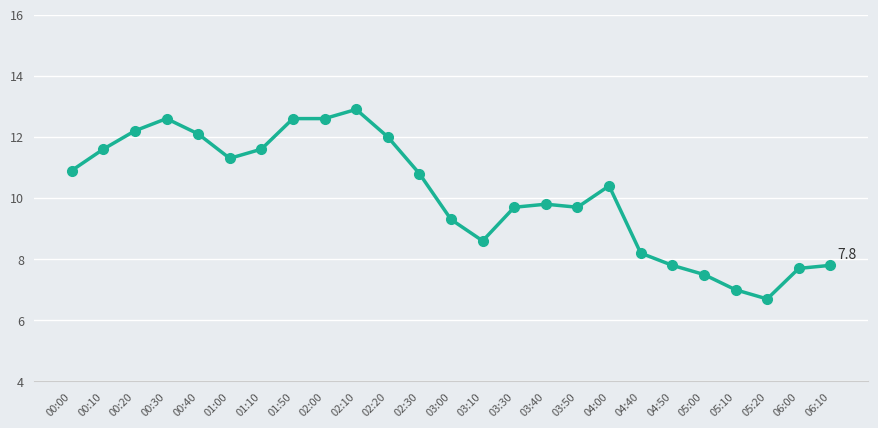

How many values are below 10?

12